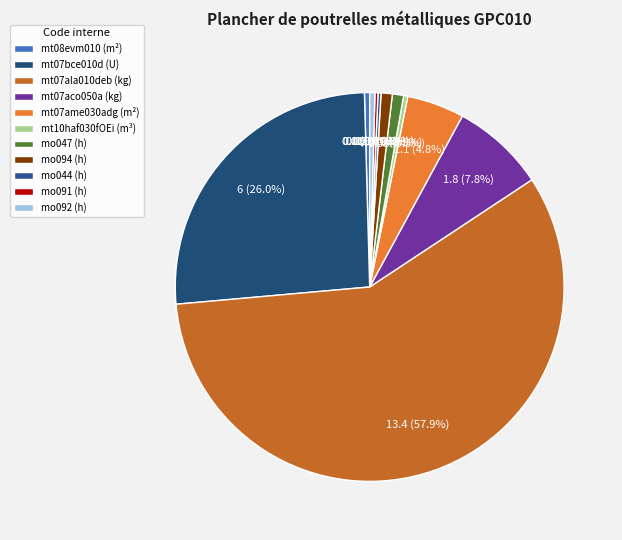

Does any single category account for the majority?

Yes